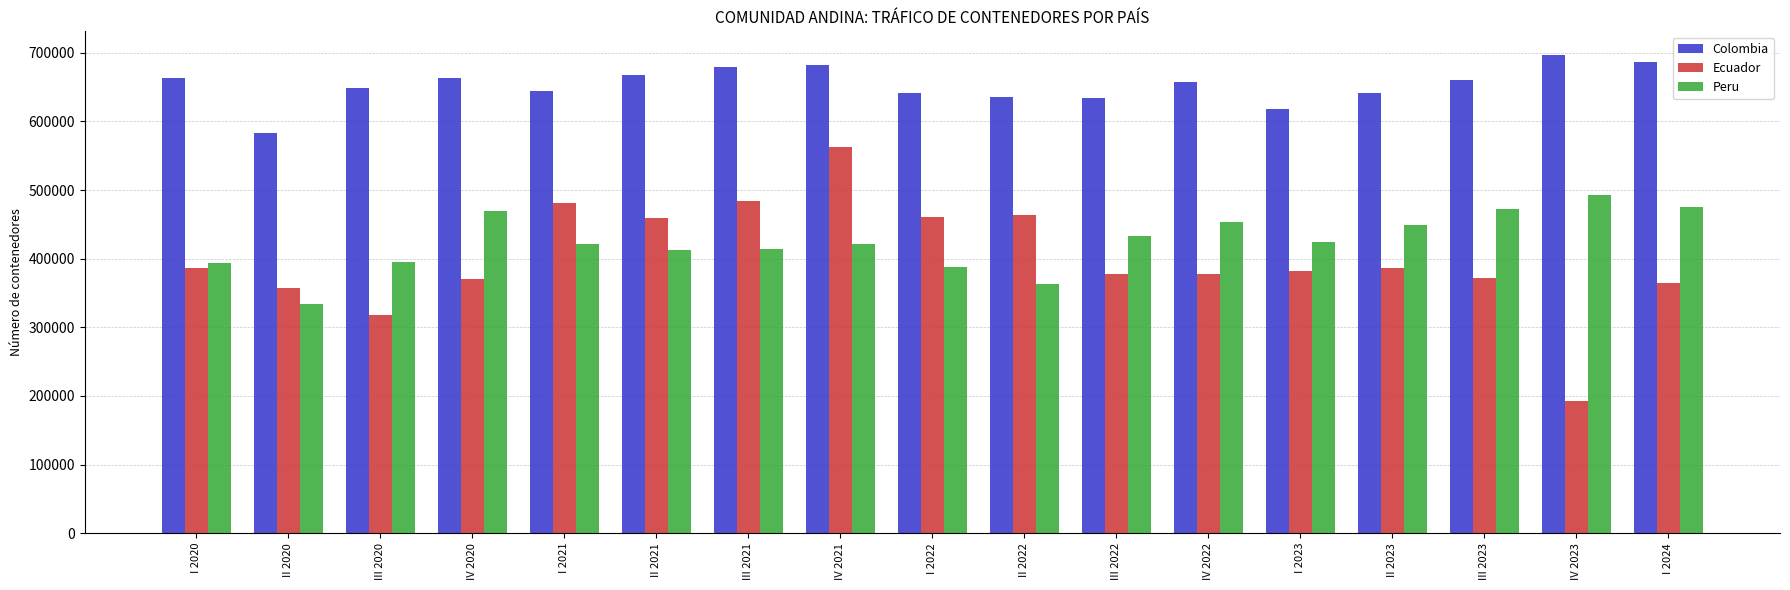

What is the label of the 3rd bar from the left?

III 2020